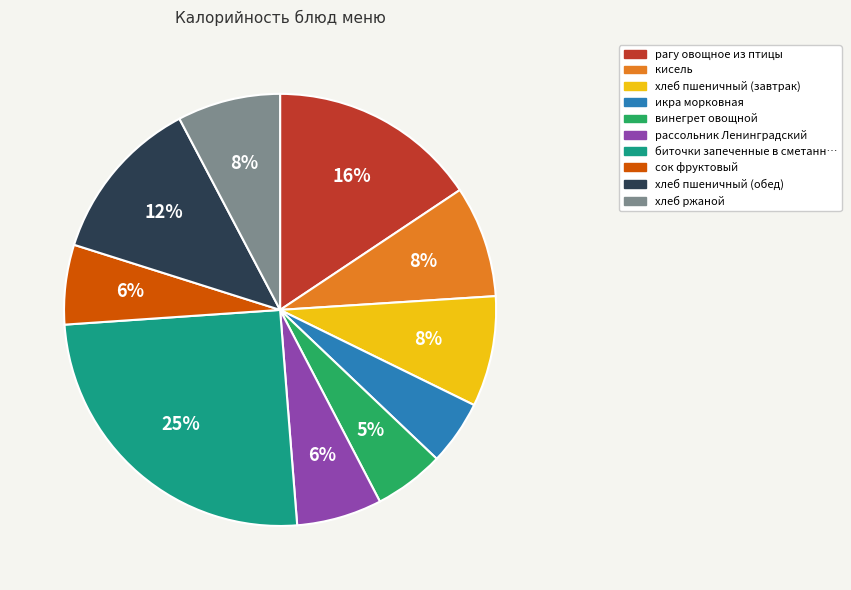

How many slices are in this pie chart?

10